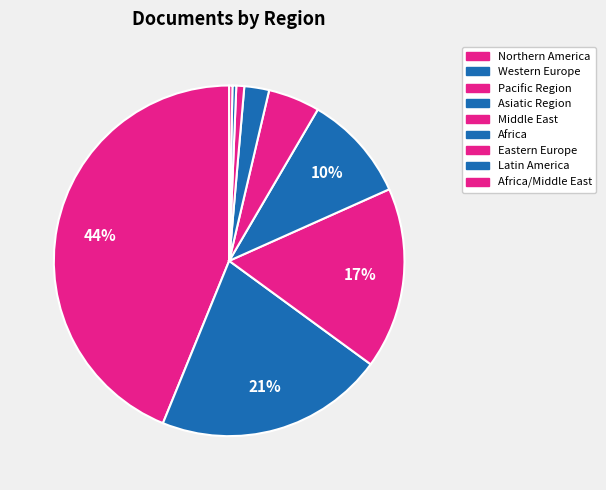

Count the number of slices in the pie.

9